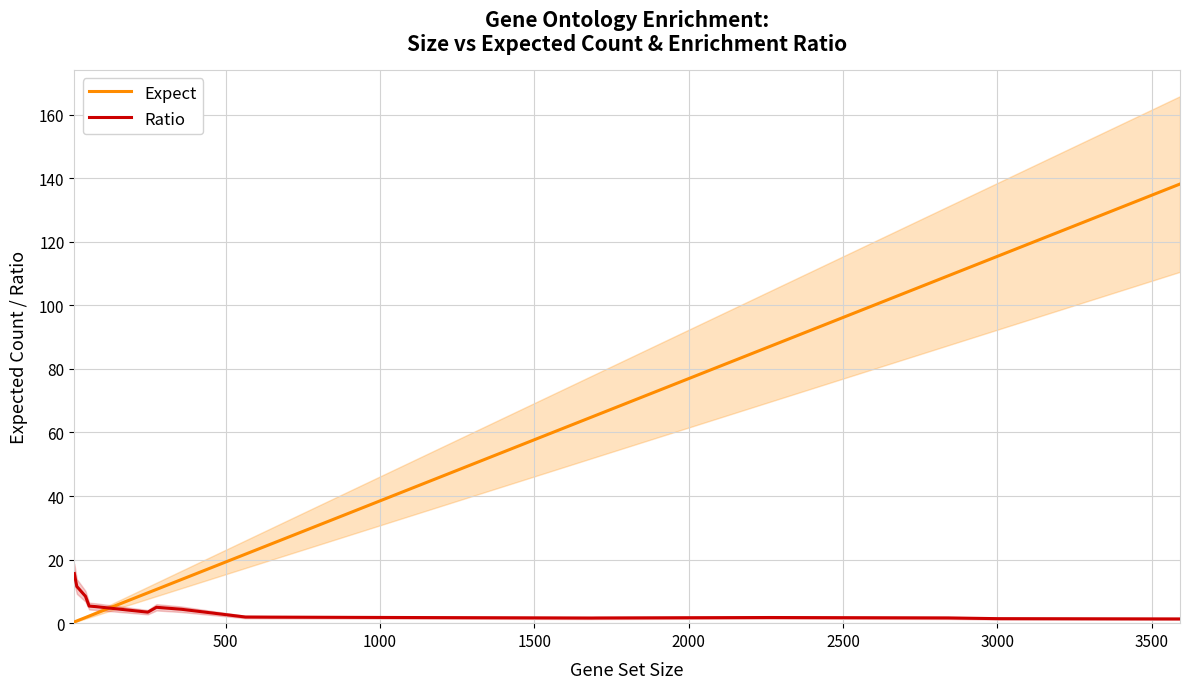

At how many categories does at least one series exceed 125?

1